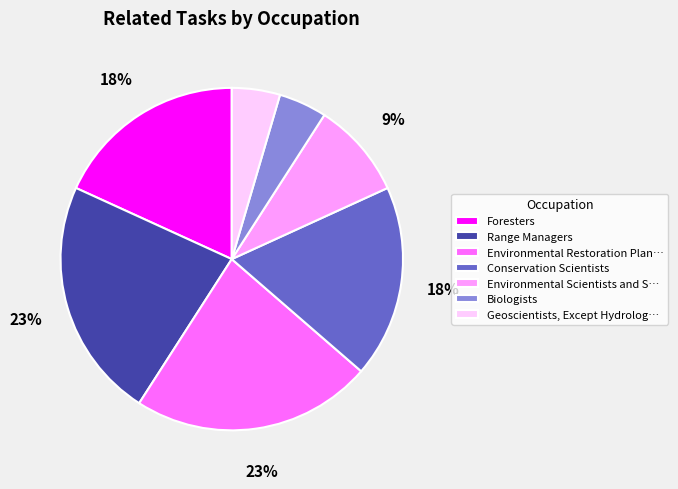

The Range Managers slice represents 36% of the pie. True or false?

False